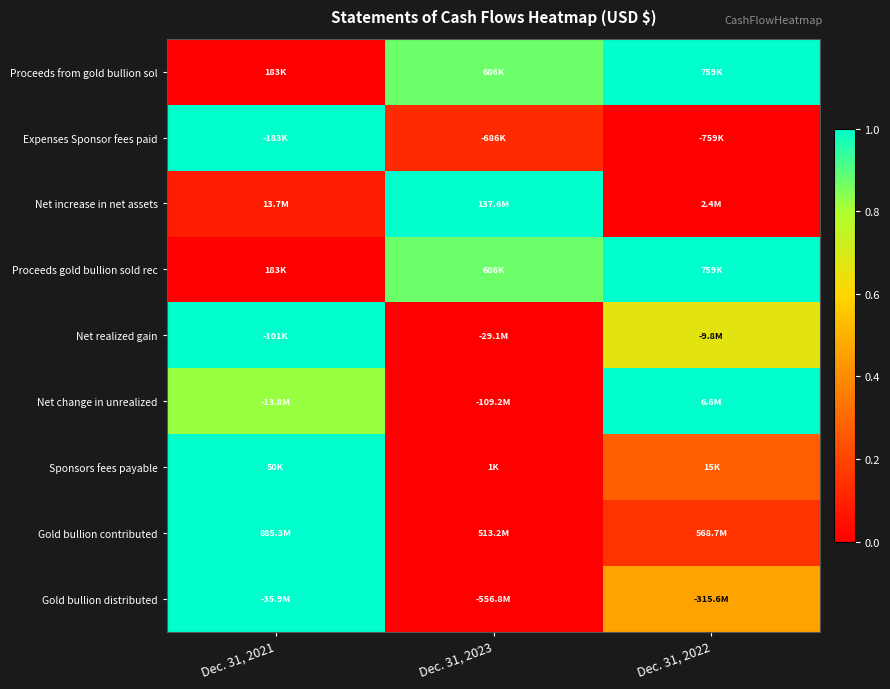

At which category is the sum across all series the highest?

Dec. 31, 2021